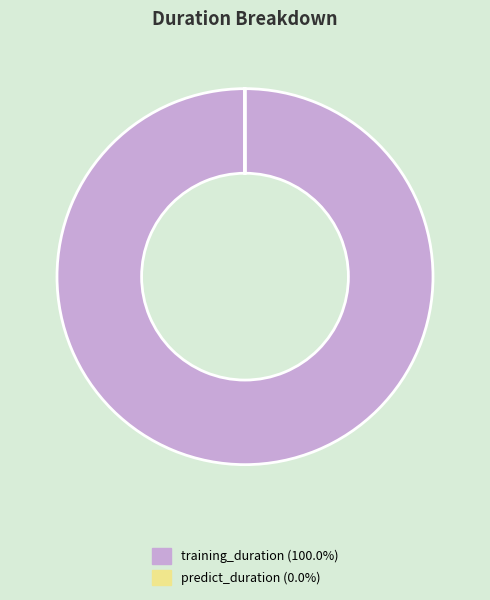

Which slice is the largest?

training_duration